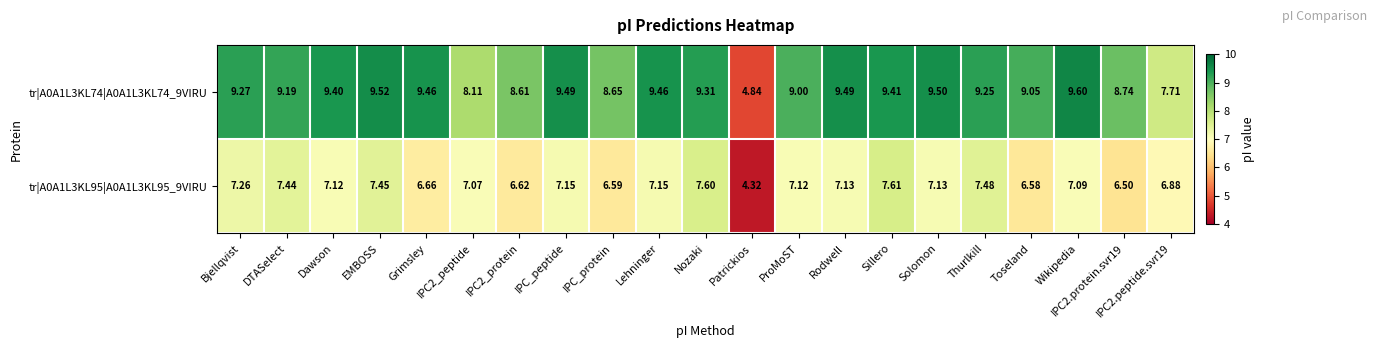

Where does the tr|A0A1L3KL74|A0A1L3KL74_9VIRU series first go above 9?

Bjellqvist